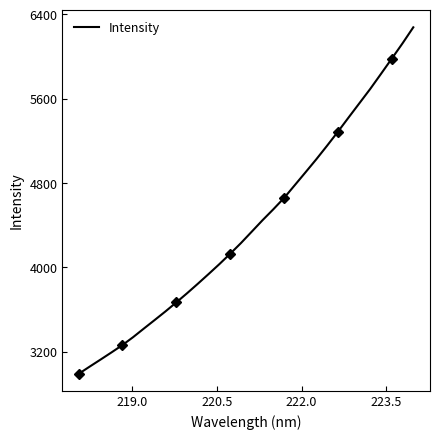

True or false: there are more than 0 points higher than both neighbors.

False